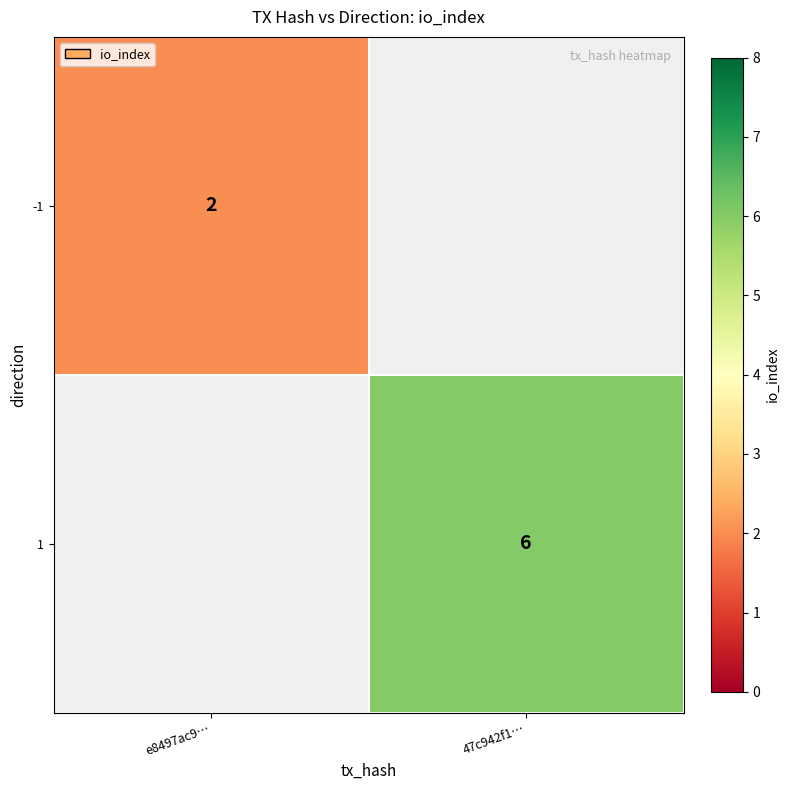

Is the value of 1 at 47c942f1… greater than the value of -1 at e8497ac9…?

Yes